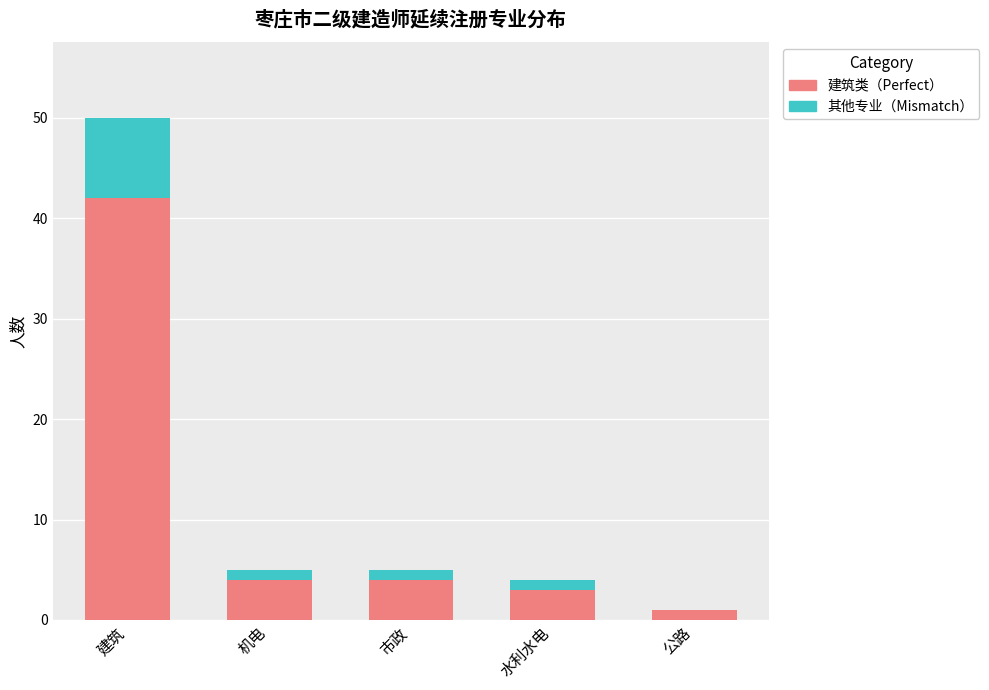

Are the bars grouped side by side (vs. stacked)?

No